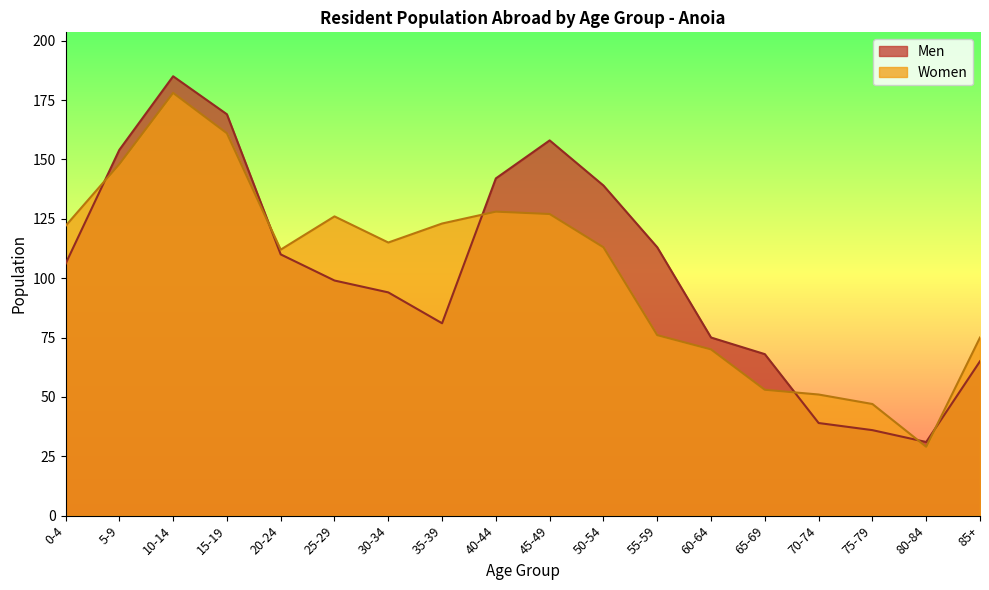

What are all the series names shown in the legend?

Men, Women